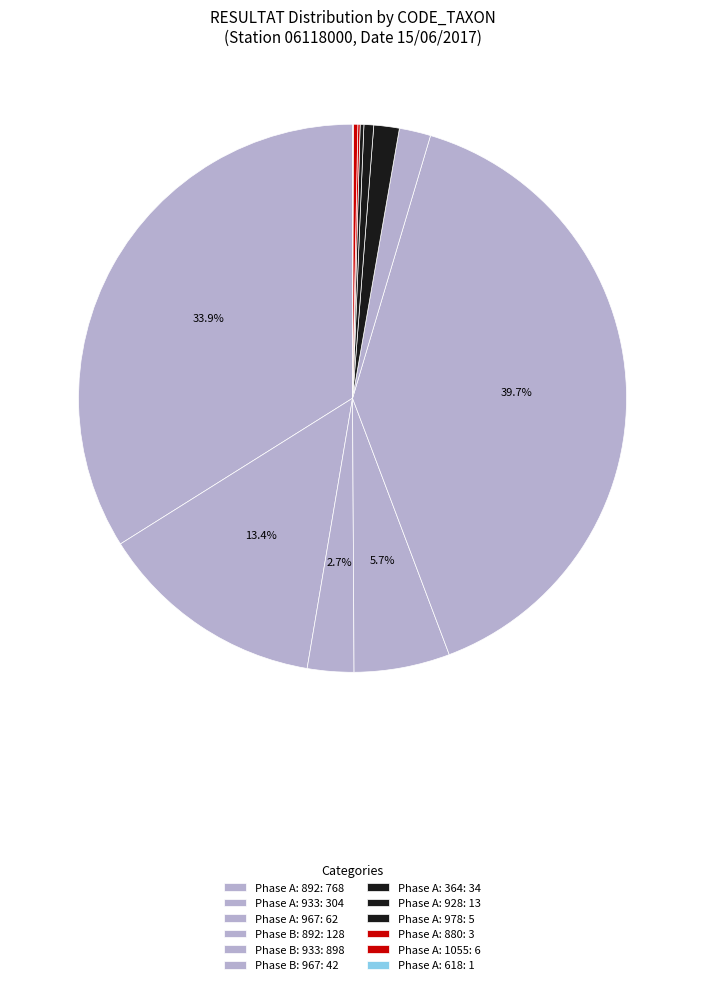

Which slice is the largest?

933 (Phase B)